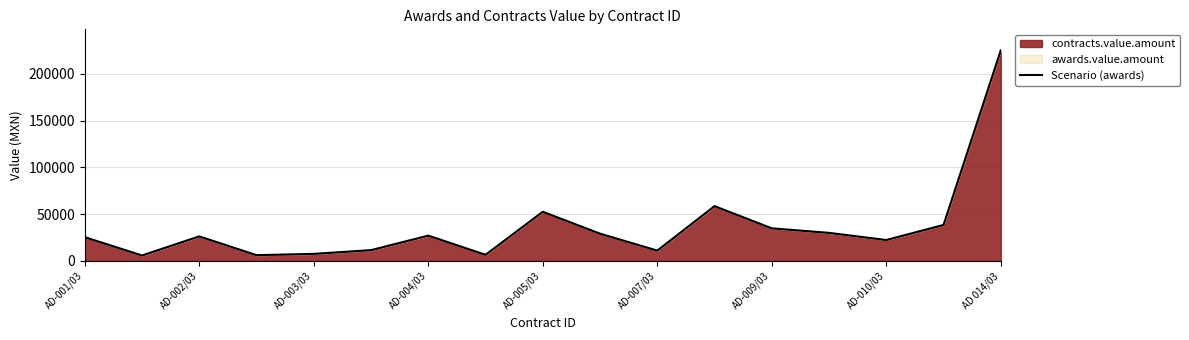

Does the chart have visible grid lines?

Yes